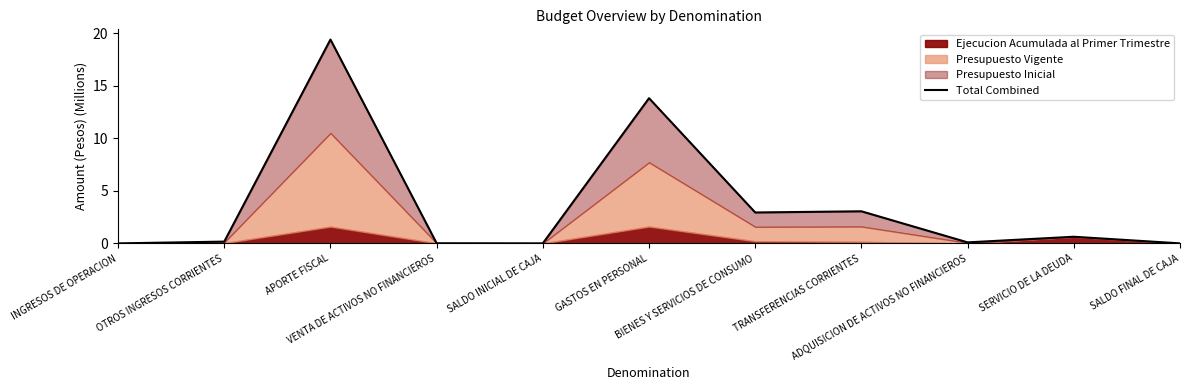

What is the average value?

3.6